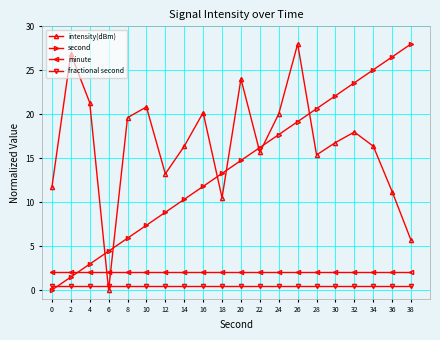

Between 16 and 38, which series saw the biggest shift?

second